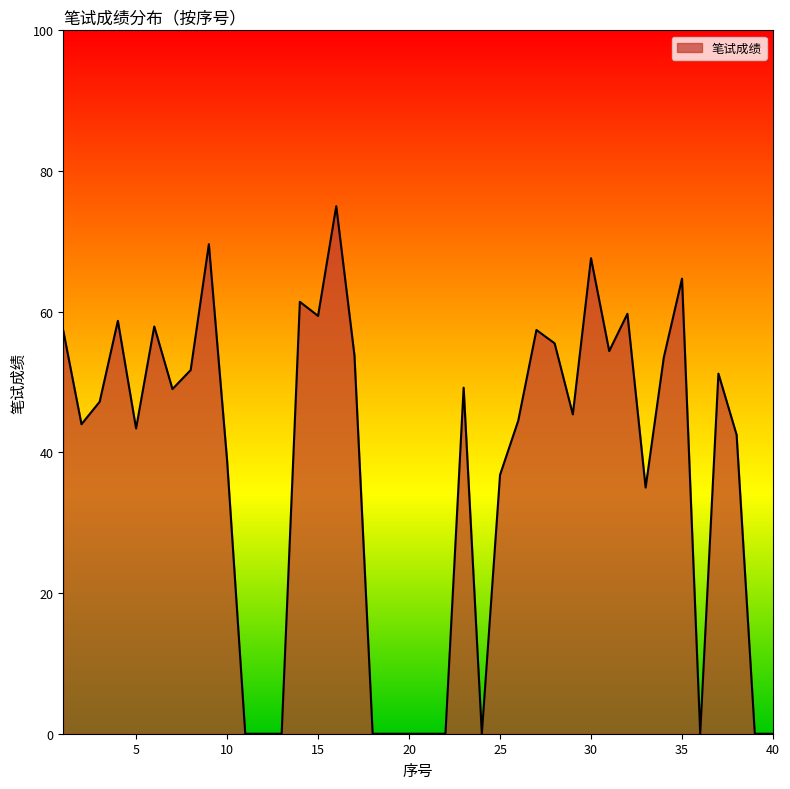

What is the greatest value displayed?

75.0